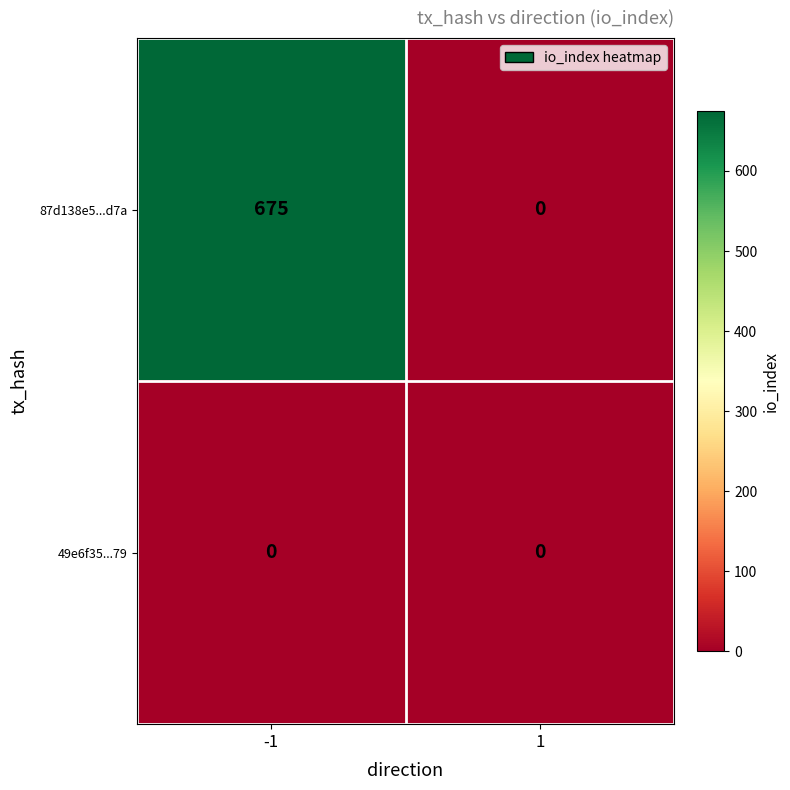

The value of 49e6f35...79 at -1 is 0. True or false?

True